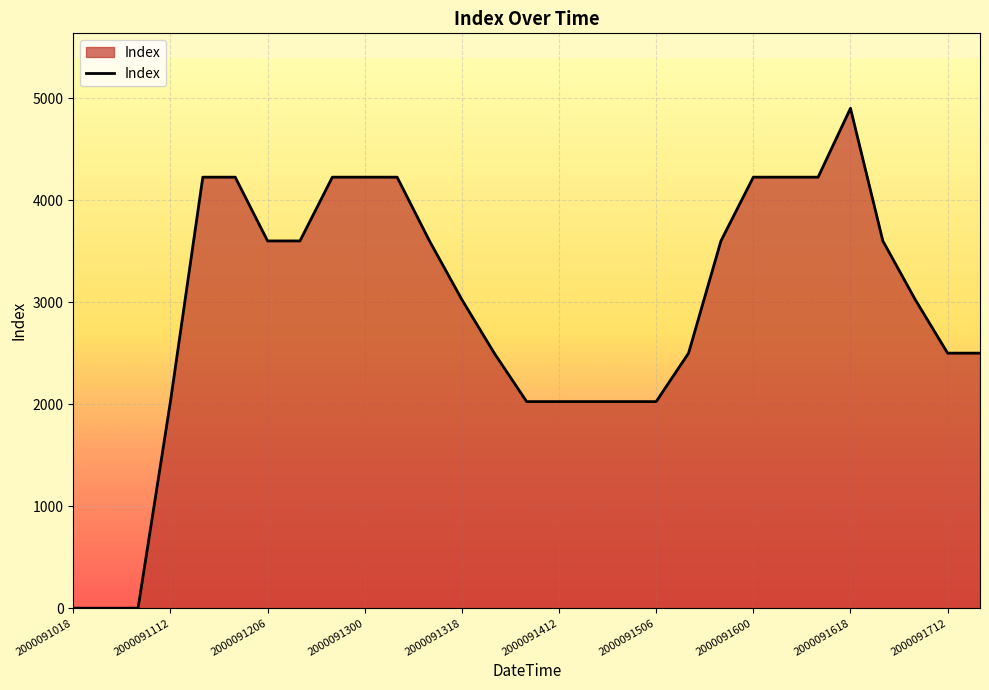

What is the difference between the maximum and minimum values?

4900